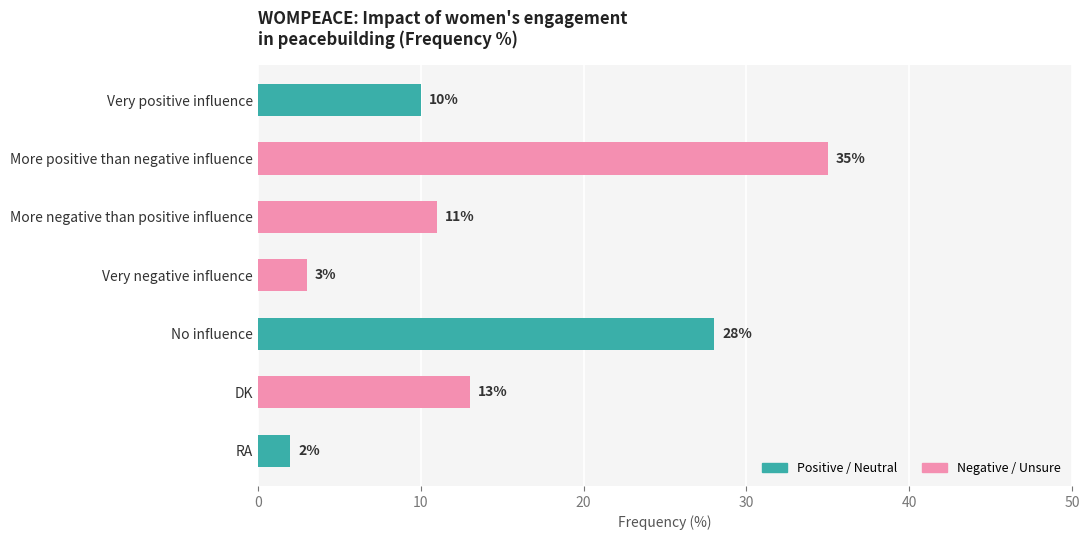

Which has a higher value, Very negative influence or DK?

DK